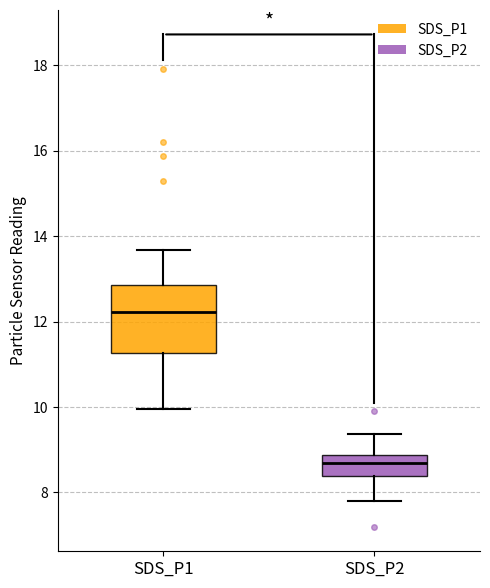

Which box's median line is the highest?

SDS_P1